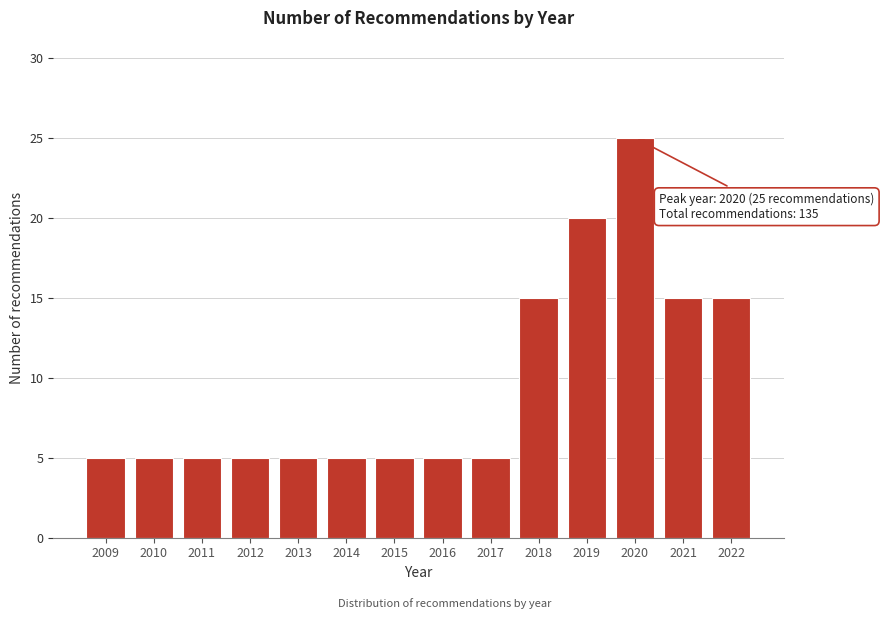

Reading left to right, what are all the values shown in this chart?

5	5	5	5	5	5	5	5	5	15	20	25	15	15